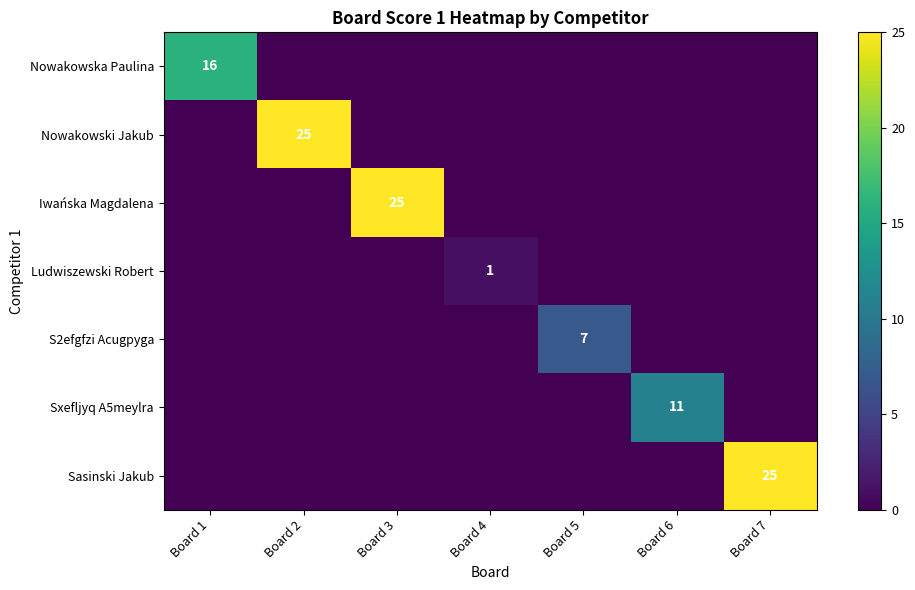

Is it true that Iwańska Magdalena equals 16 at Board 3?

False